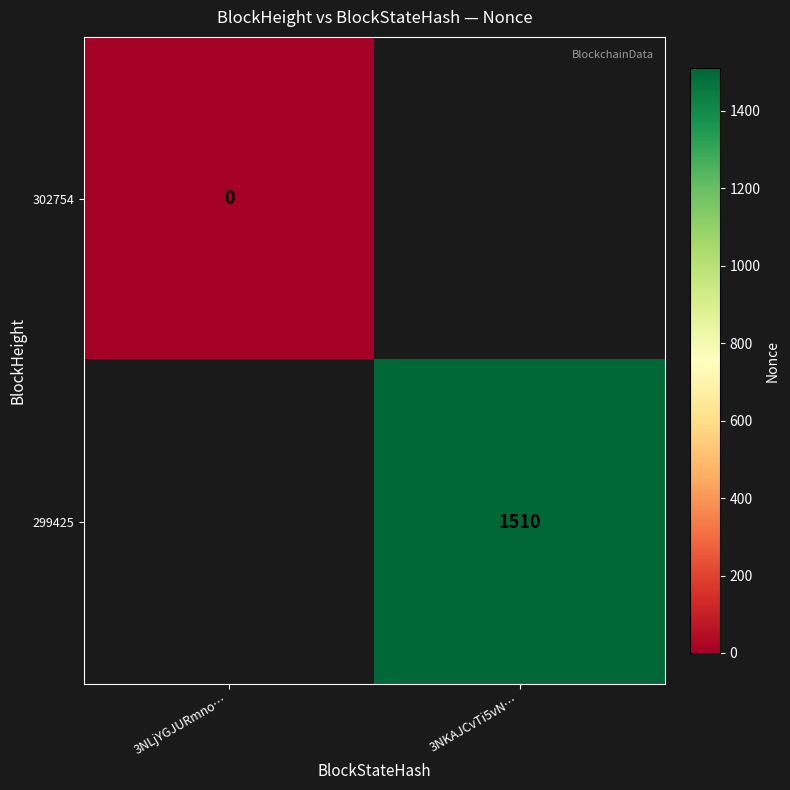

How many categories are shown in the chart?

2